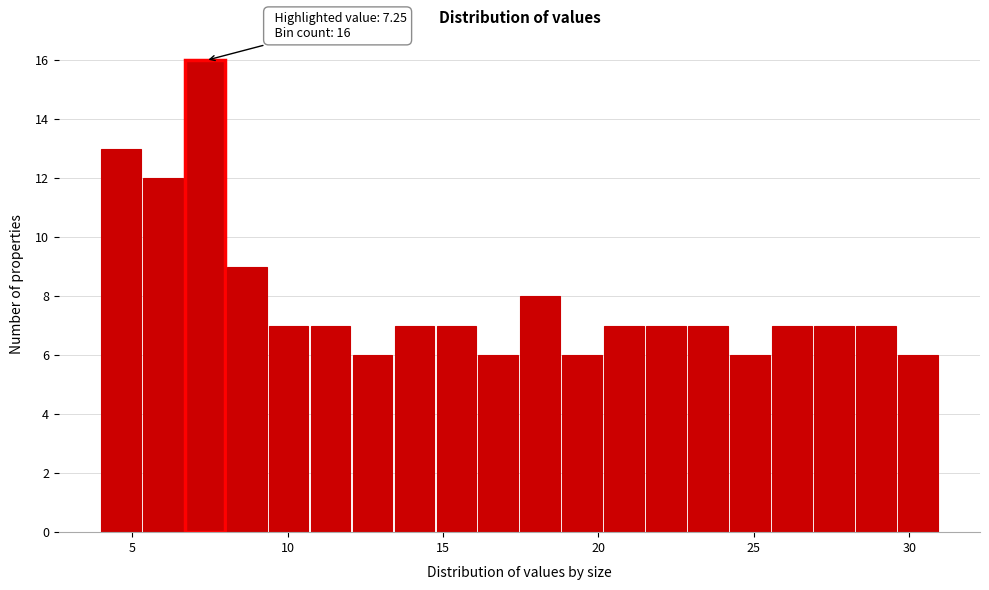

Around what value on the x-axis is the tallest bar? Give the approximate position of its centre, as read against the axis.

7.5